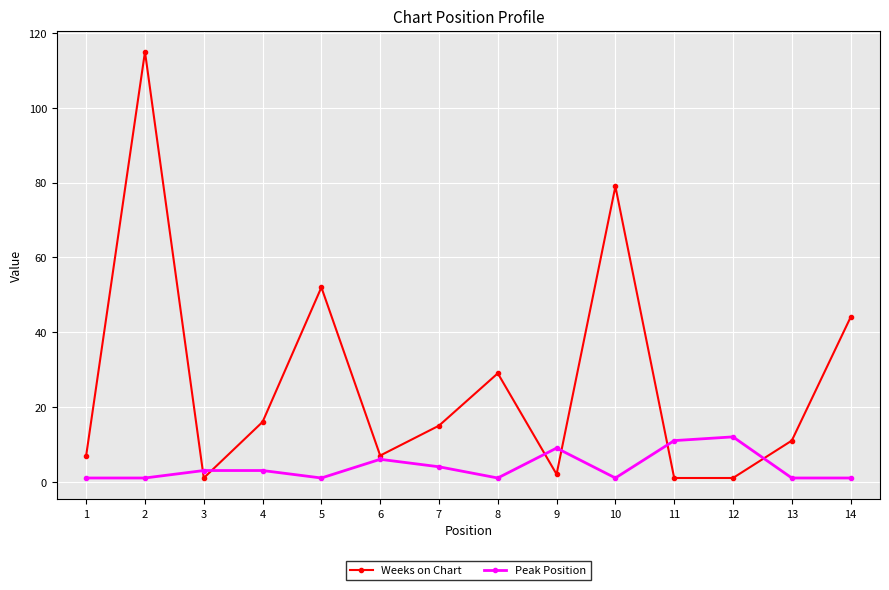

The Peak Position series shows 6 at 6. True or false?

True